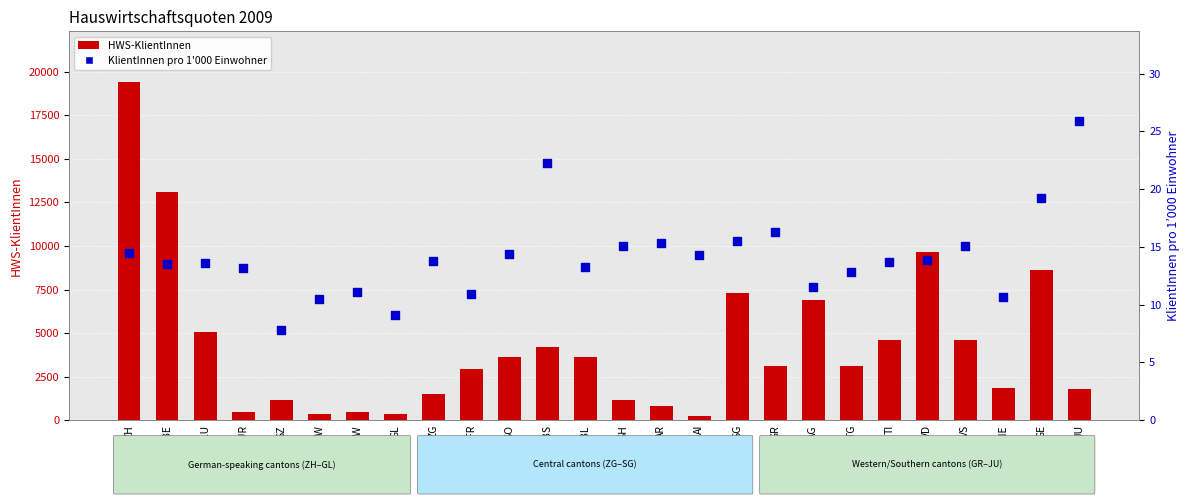

Which series contains the highest Y value?

HWS-KlientInnen